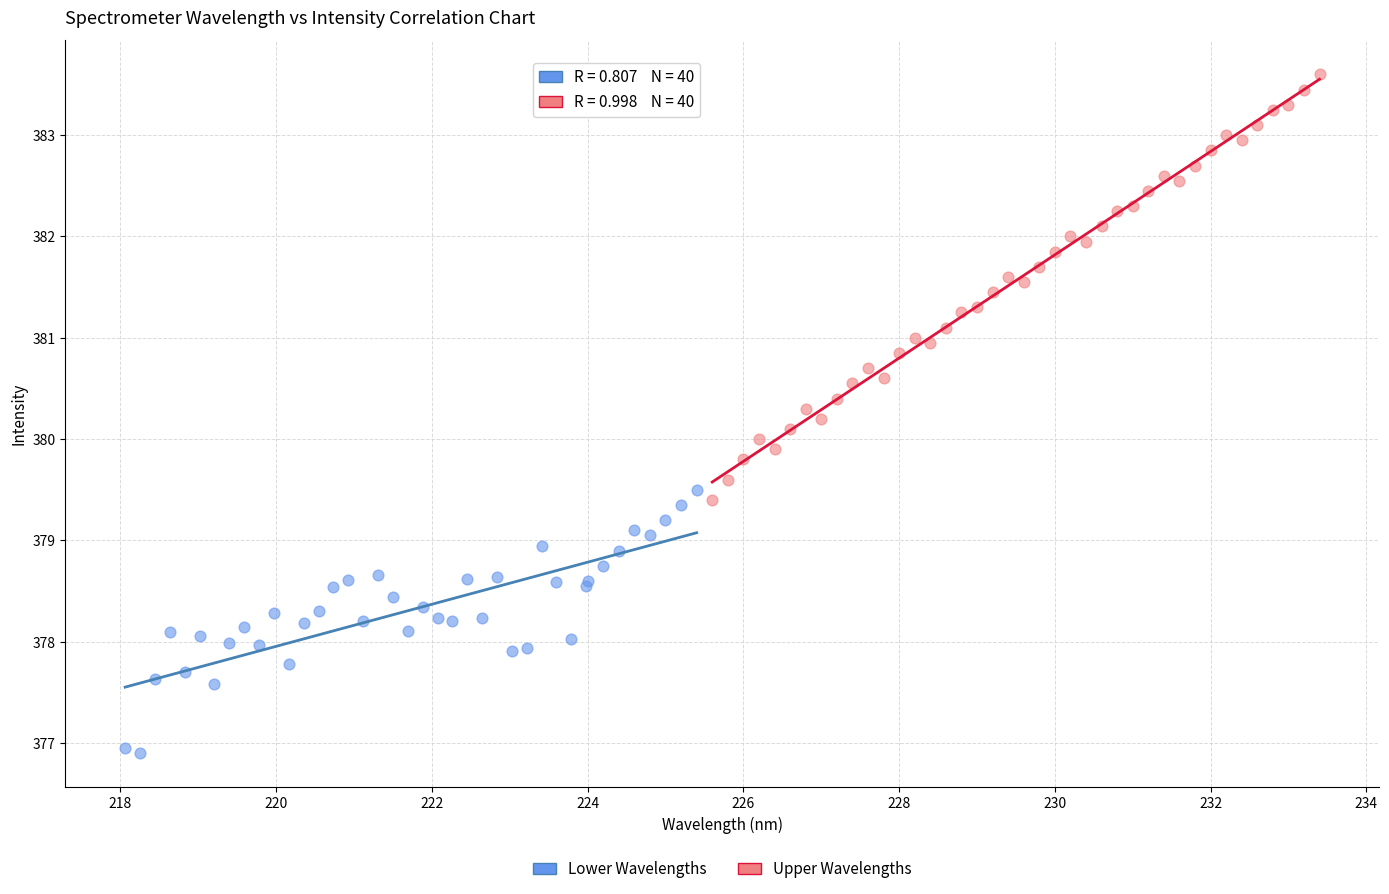

Which series reaches the minimum Y coordinate?

Lower Wavelengths